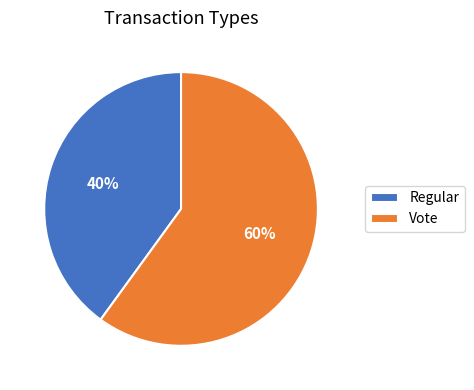

To the nearest percent, what is the difference between the Vote and Regular slice percentages?

20%